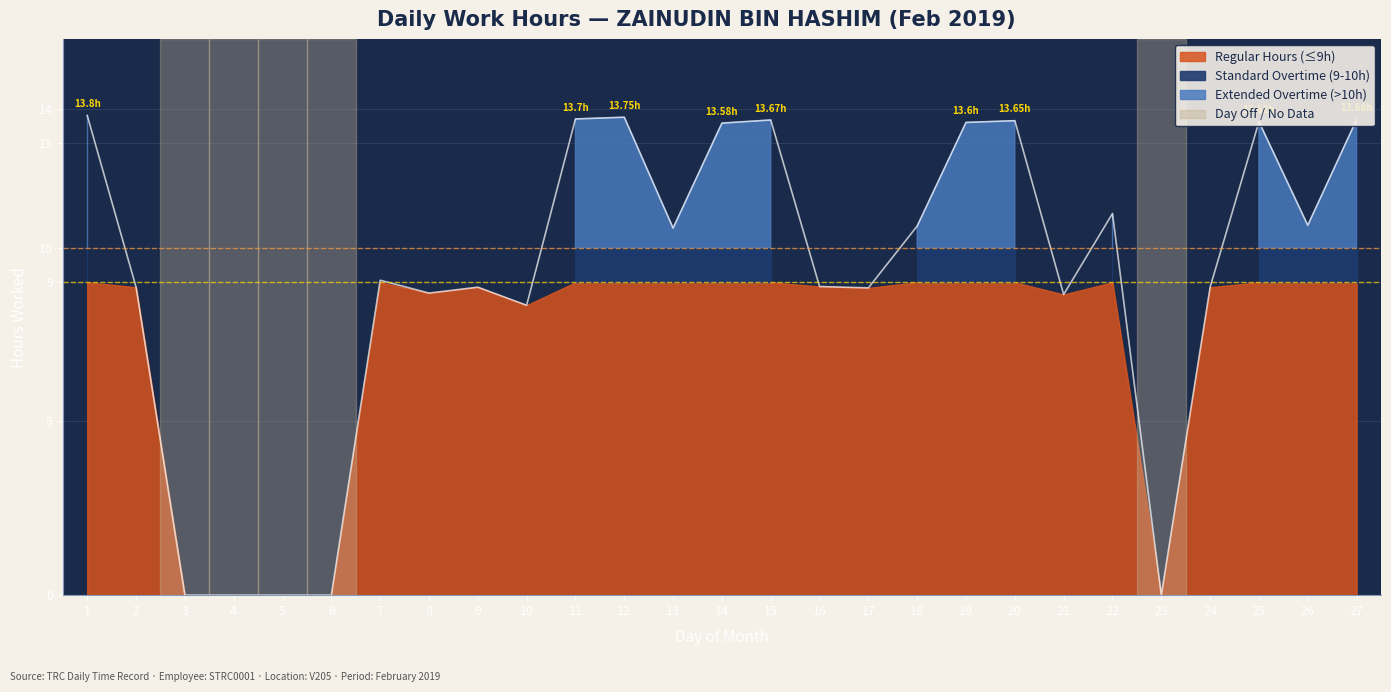

What is the change in value from 12 to 23?

-13.8